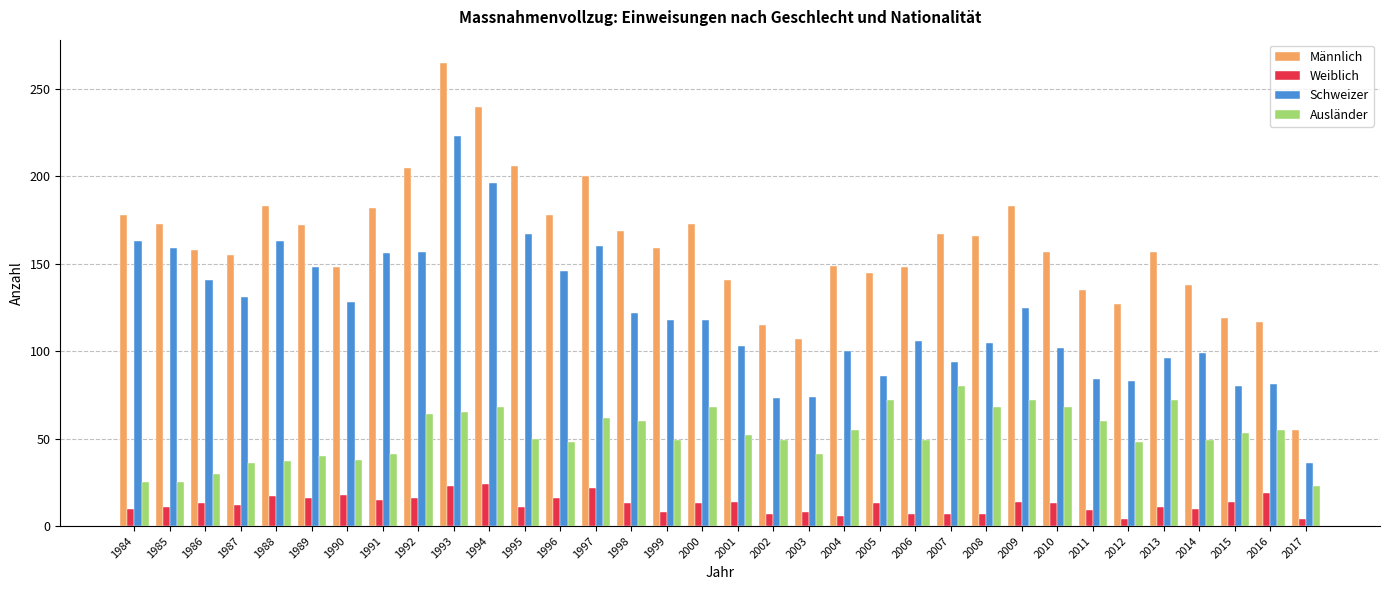

Are the bars horizontal?

No